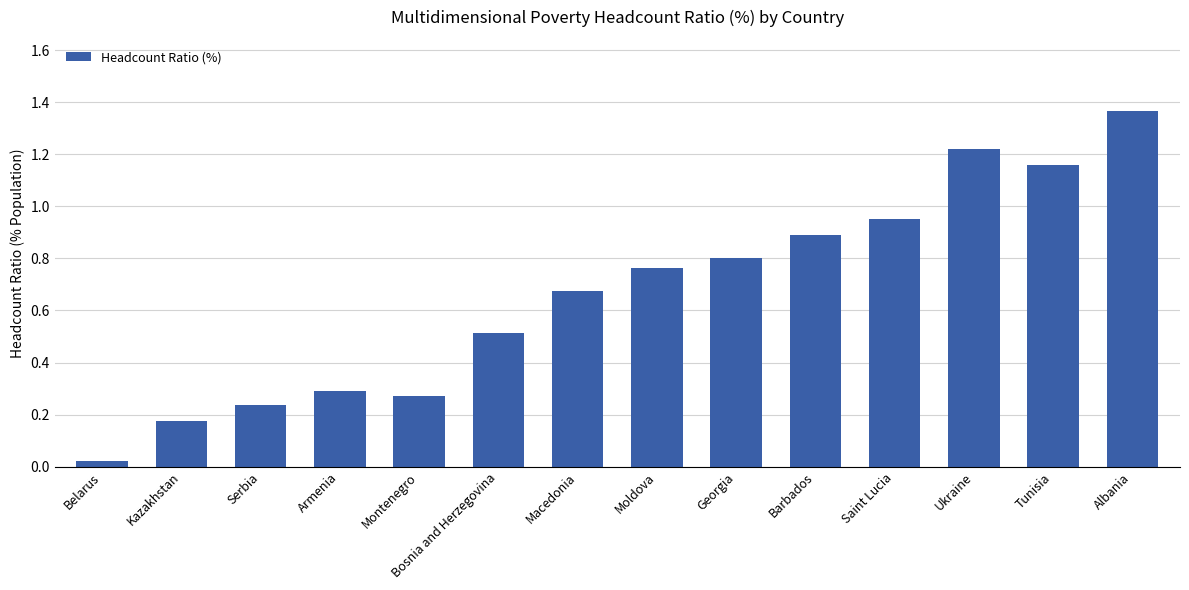

The chart shows a value of 0.1 at Armenia. True or false?

False